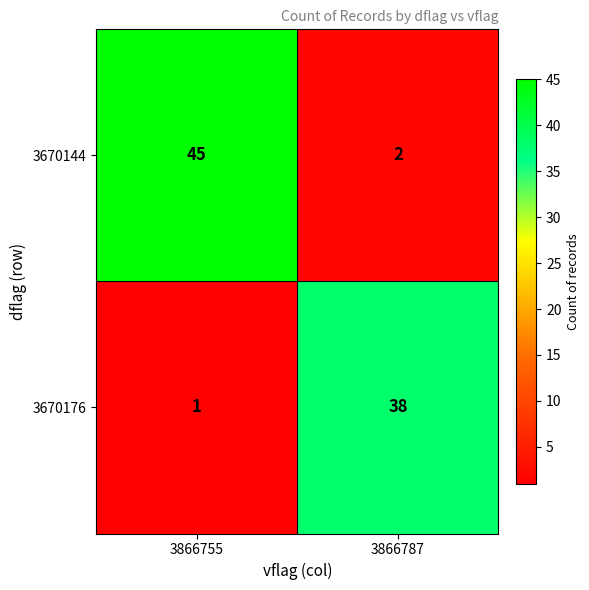

What is the total value across all series at 3866755?

46